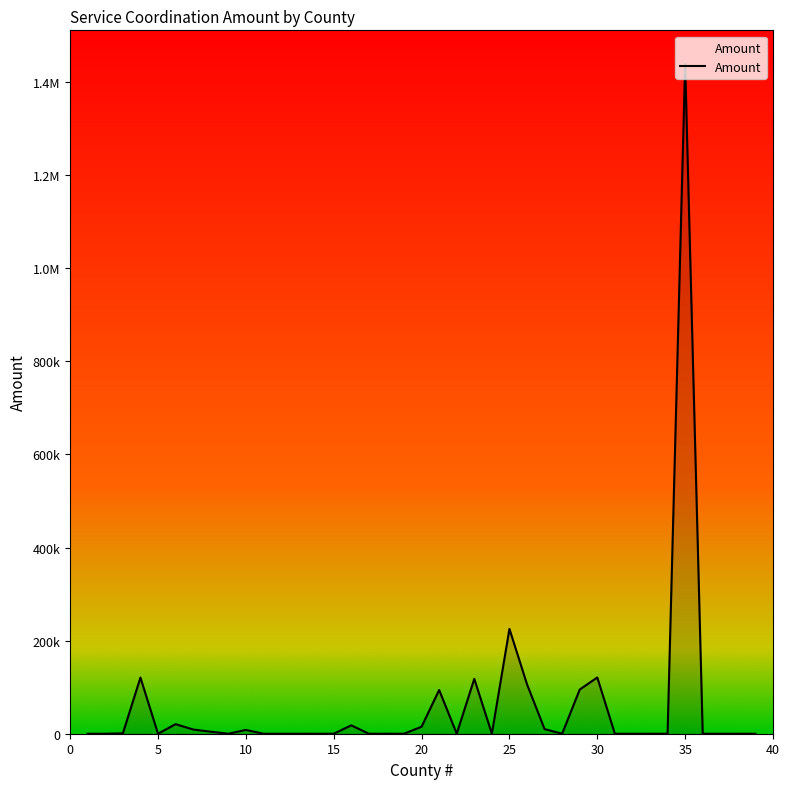

Reading left to right, list all the values displayed in this chart.

0.0	0.0	840.0	120562.3	0.0	20531.7	9058.8	4328.8	0.0	8110.9	0.0	0.0	0.0	0.0	0.0	18015.8	0.0	0.0	1.0	15032.9	93900.0	0.0	117863.8	0.0	225200.0	106259.8	9902.8	0.0	94938.5	120800.2	0.0	0.0	0.0	0.0	1439297.4	0.0	0.0	0.0	0.0